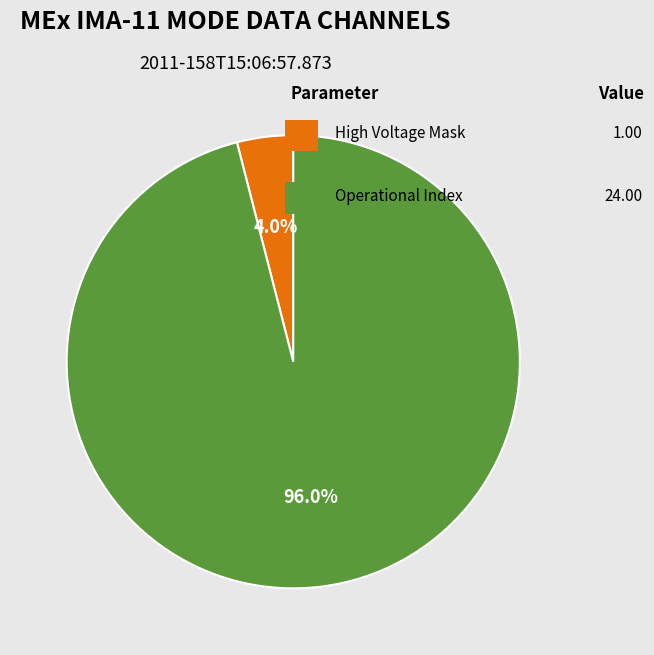

To the nearest percent, what is the average slice percentage?

50%